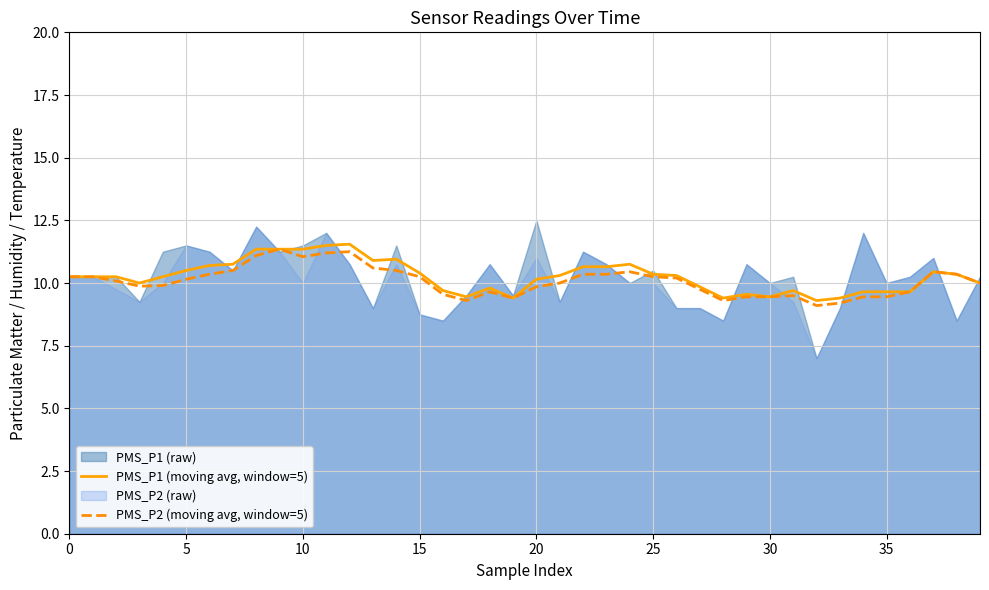

What is the value of the PMS_P1 (moving avg, window=5) point at the 38th from the left?

10.4